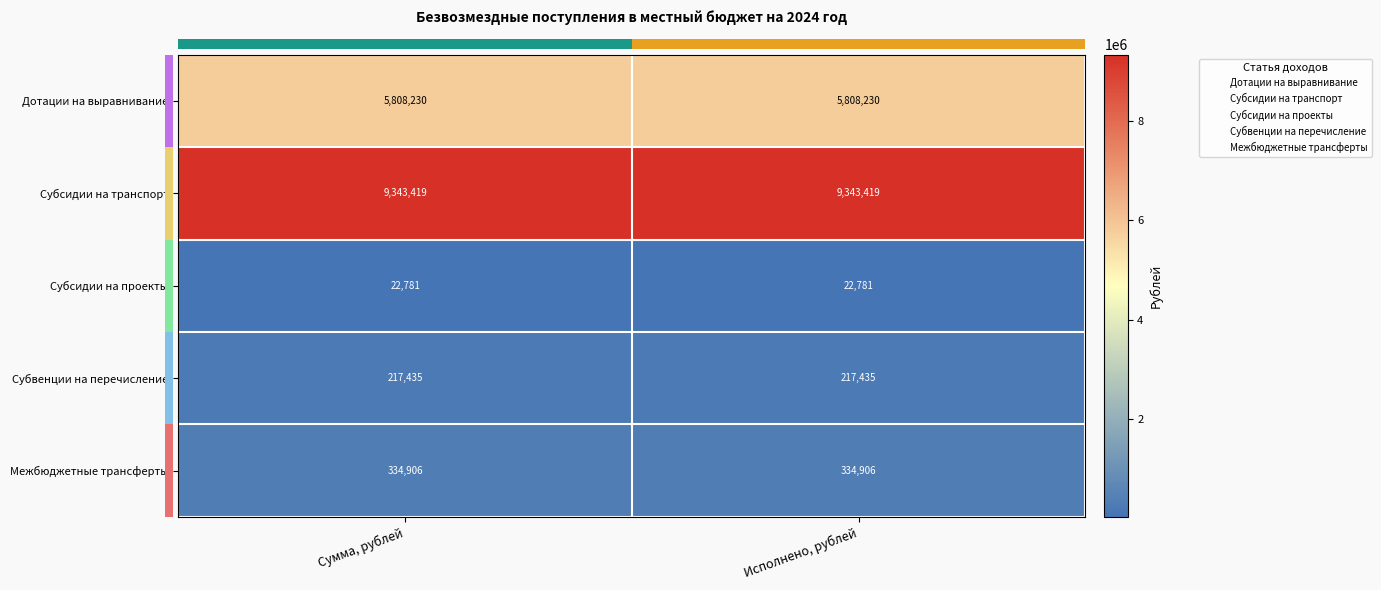

What is the maximum value shown in the chart?

9343419